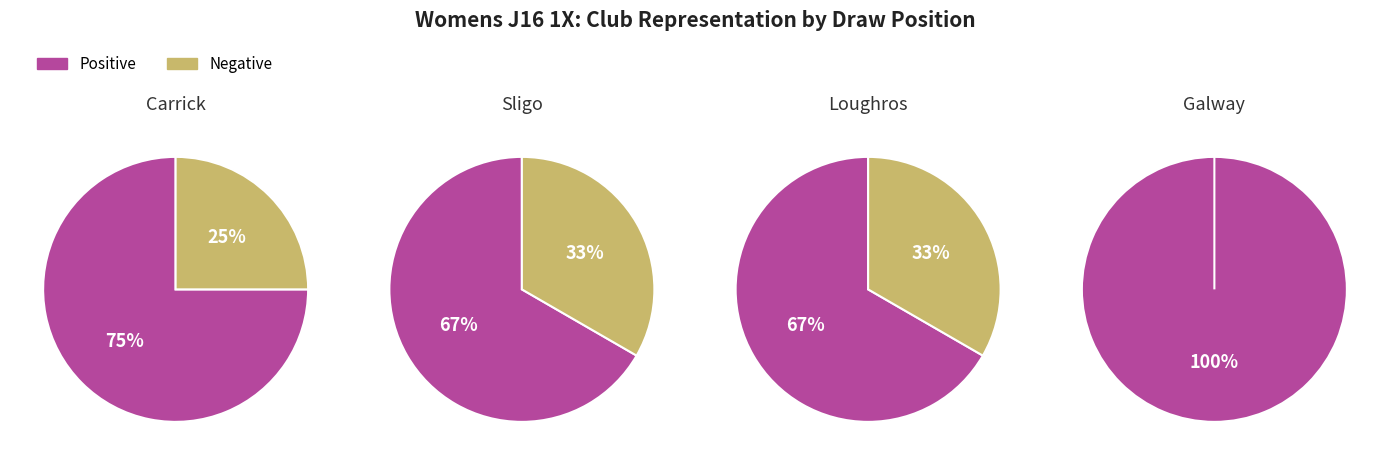

To the nearest percent, what is the difference between the largest and smallest slice percentages?

33%